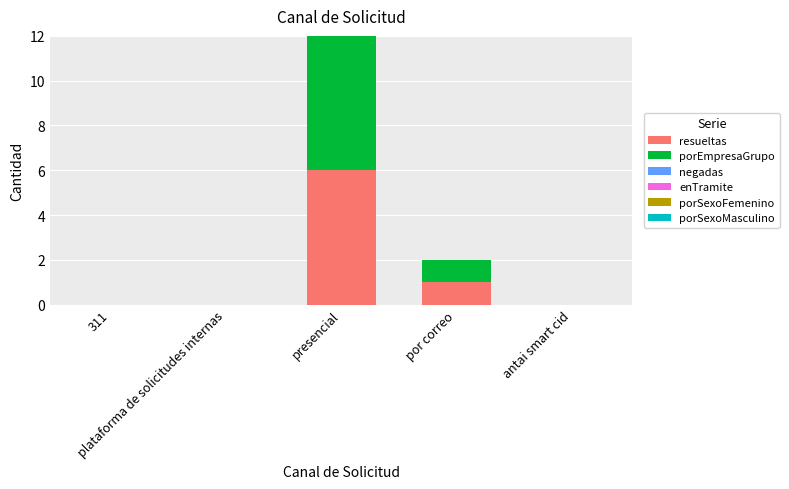

What is the sum of all resueltas values?

7